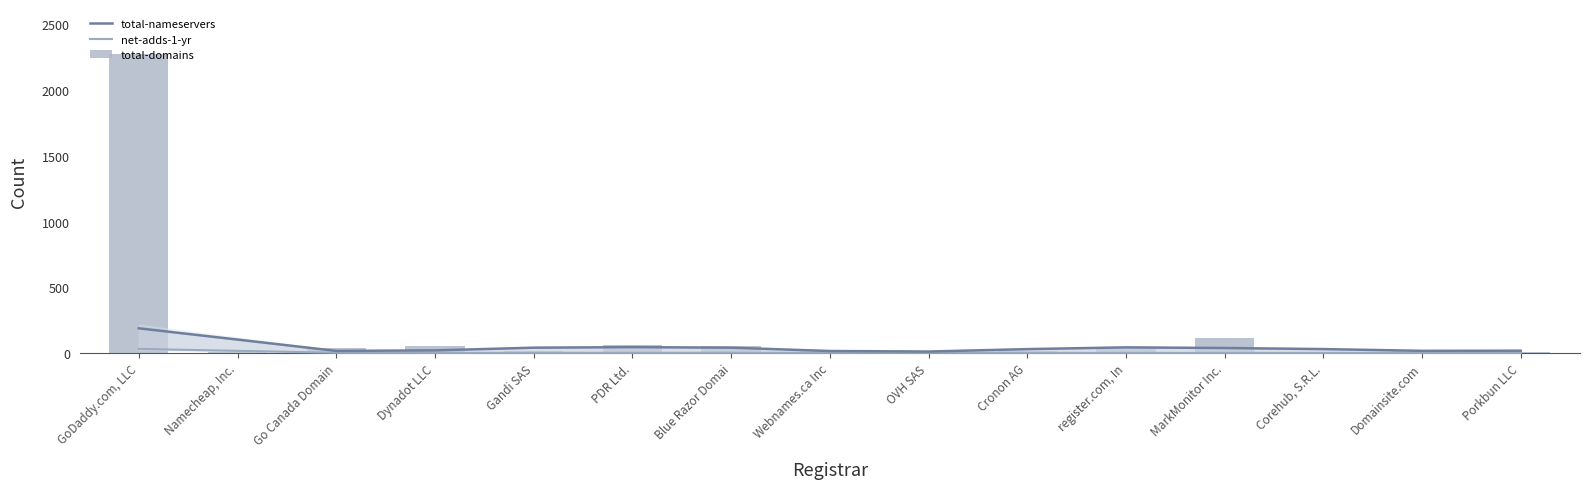

Reading right to left, what are all the values shown in this chart?

total-nameservers: 16.7	15.7	29.0	37.0	42.0	28.7	10.3	14.3	39.7	43.7	39.7	19.0	15.0	101.3	187.0
net-adds-1-yr: 0.0	0.0	0.0	0.0	0.0	0.3	0.7	0.7	1.0	0.7	0.7	0.0	1.0	15.7	30.3
total-domains: 8.0	14.0	1.0	116.0	34.0	16.0	6.0	12.0	52.0	61.0	15.0	55.0	41.0	6.0	2276.0